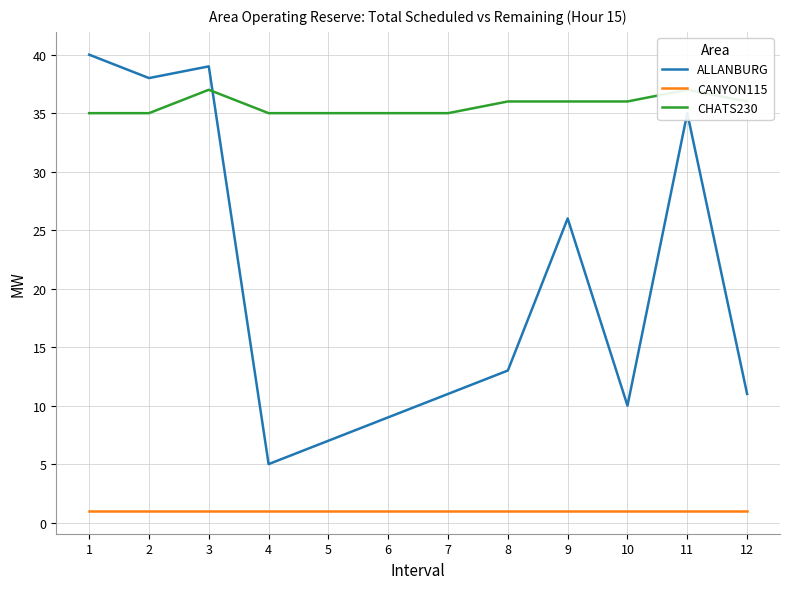

What is the maximum value for ALLANBURG?

40